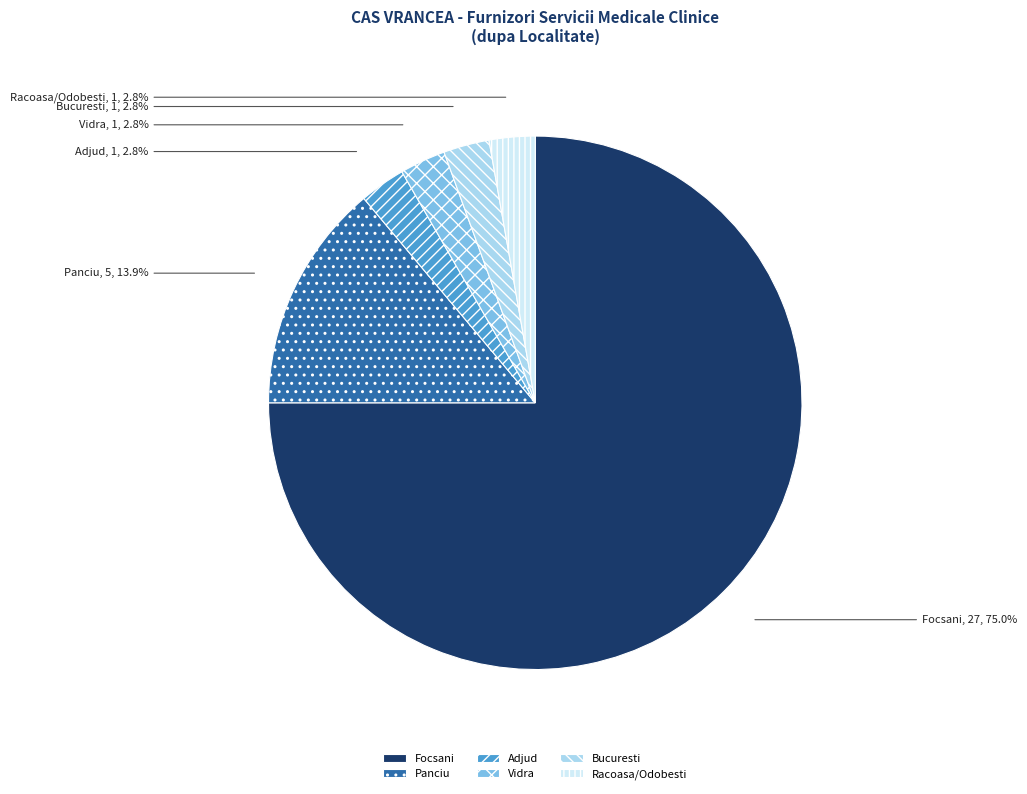

Combined, do Bucuresti and Racoasa/Odobesti account for over 50%?

No